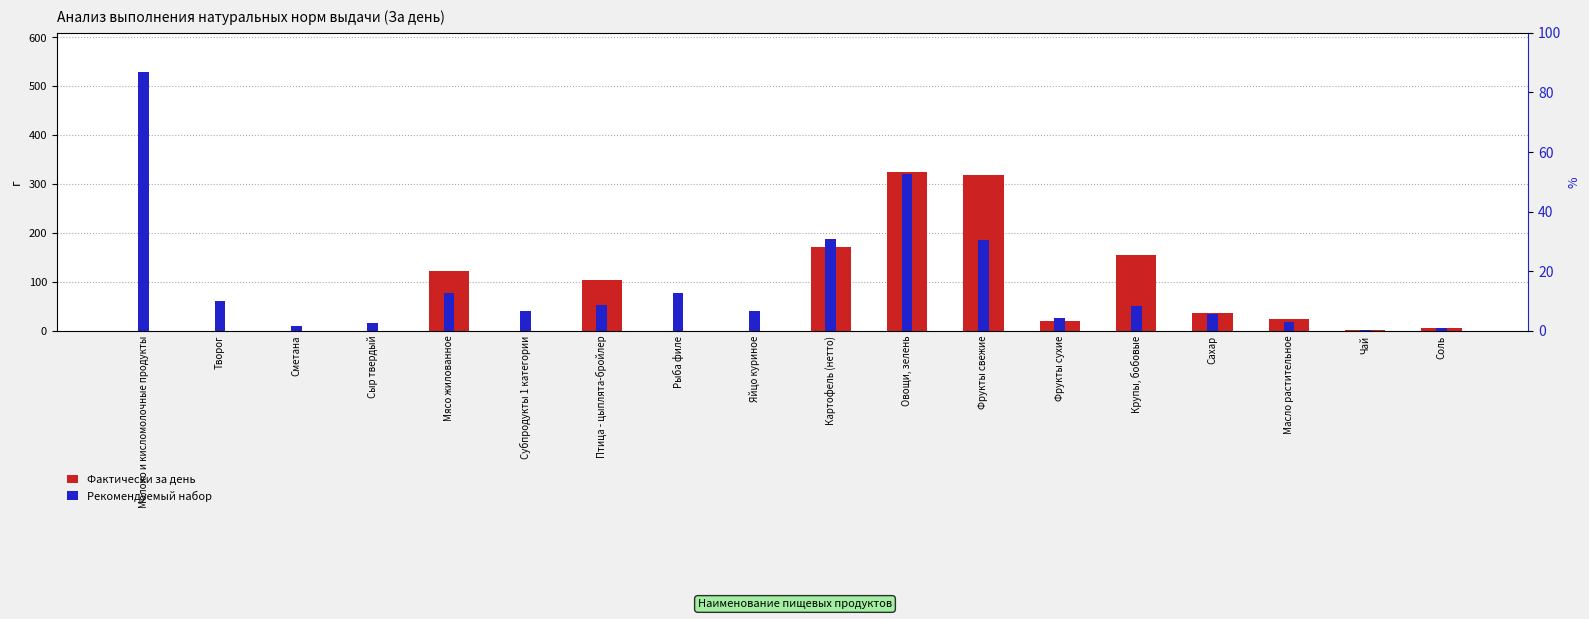

What is the difference between the second highest and second lowest values in the Фактически за день series?

319.0